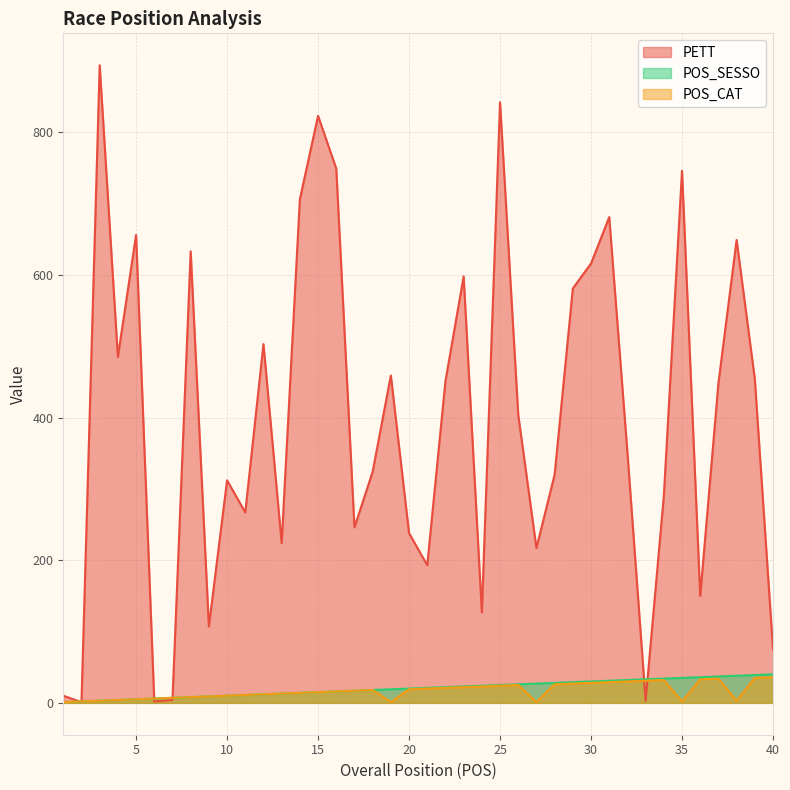

Which series has the widest spread of values?

PETT